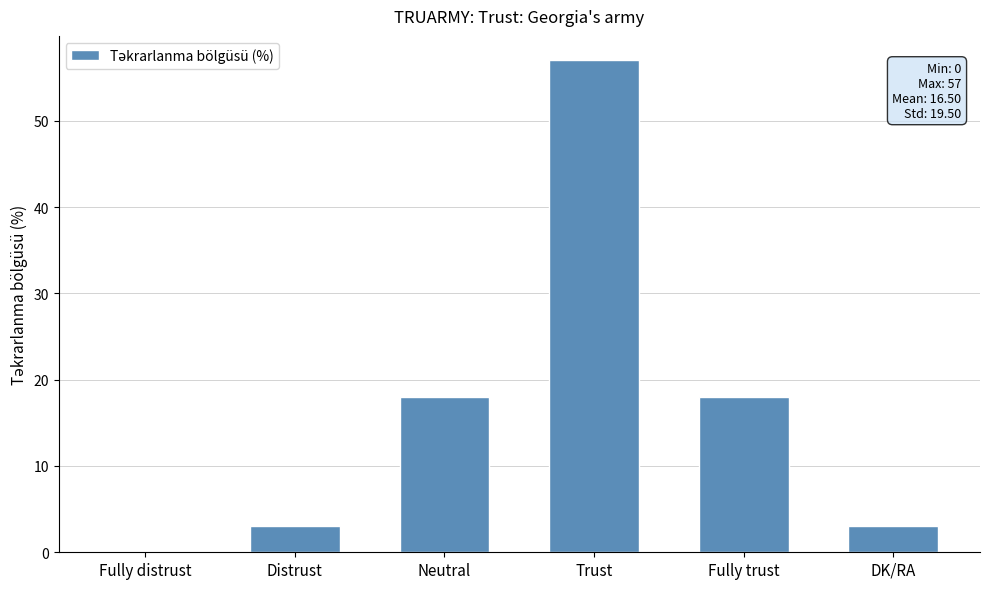

What is the sum of the values at Distrust and Trust?

60